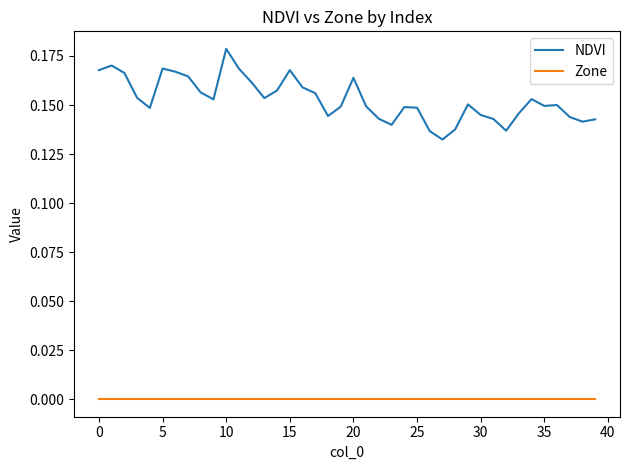

Rank the series by their average value, from highest to lowest.

NDVI, Zone